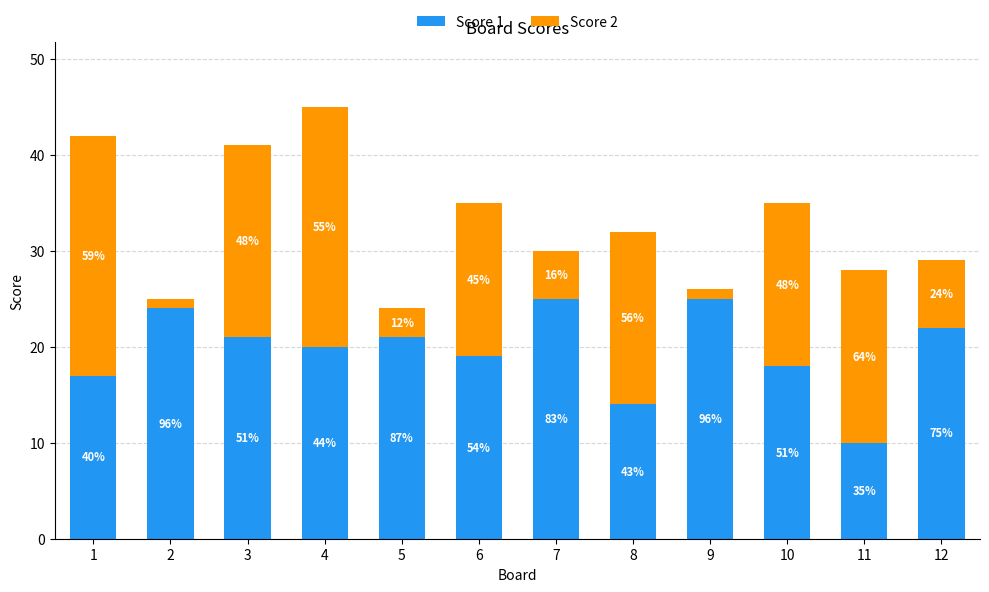

What are all the series names shown in the legend?

Score 1, Score 2